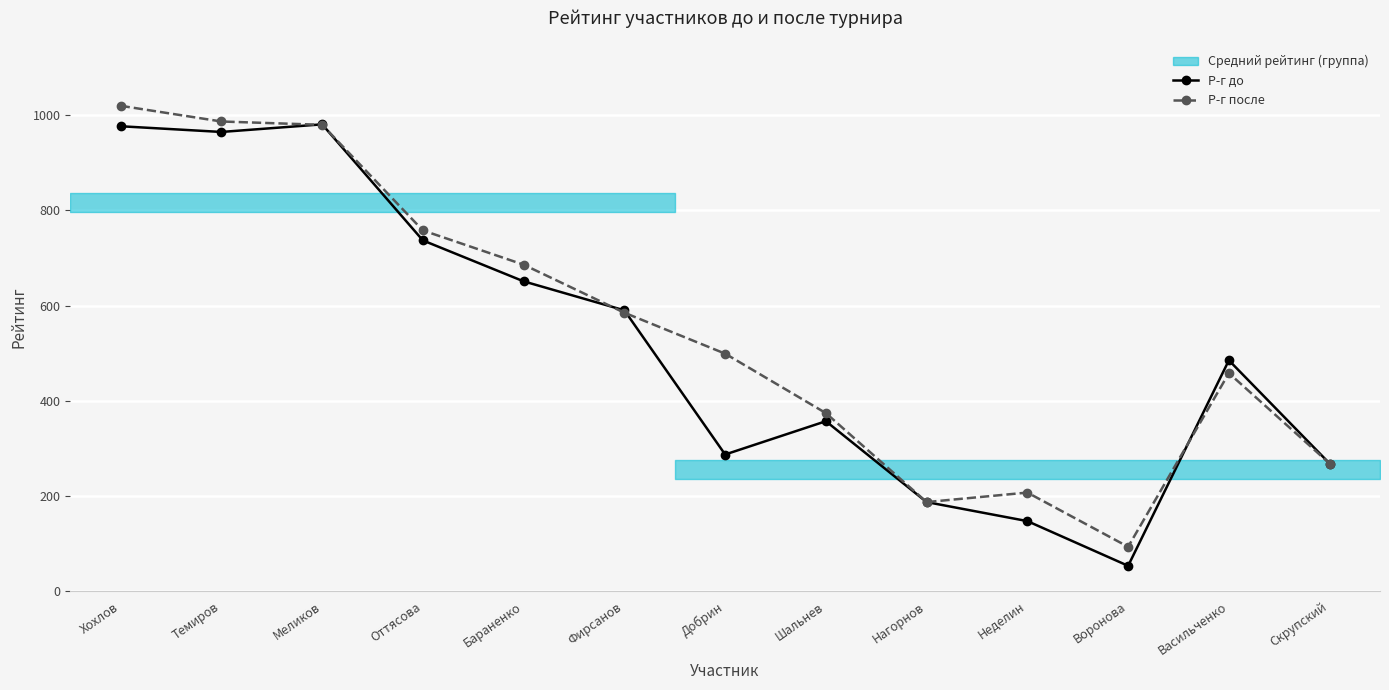

What is the sum of all Р-г до values?

6685